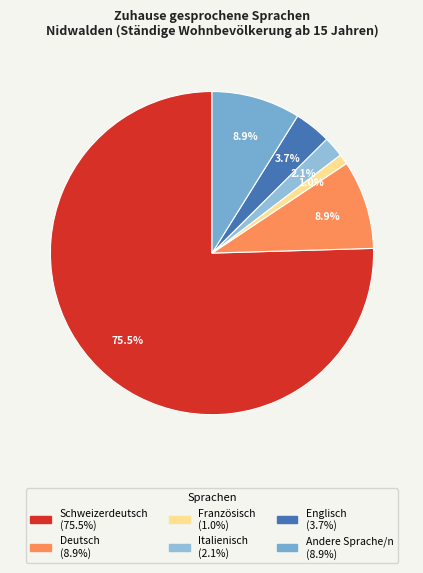

True or false: Französisch accounts for 1% of the total.

True